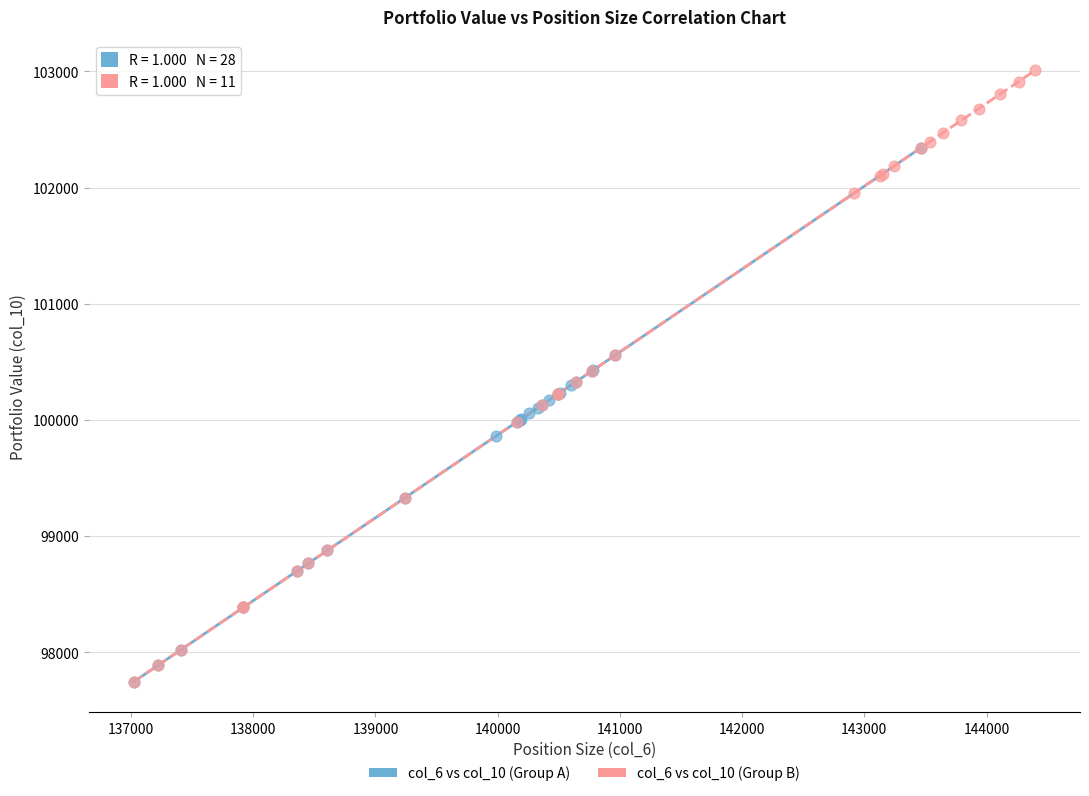

Which series has the widest spread of Y values?

col_6 vs col_10 (Group B)